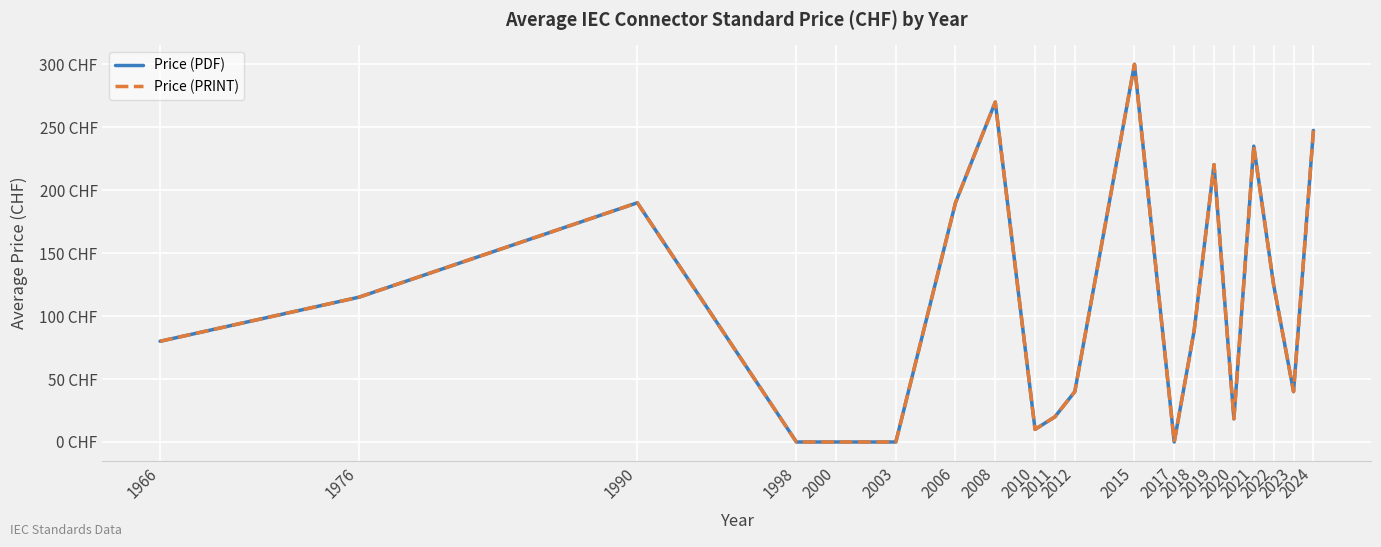

What is the average value of the Price (PDF) series?

109.5